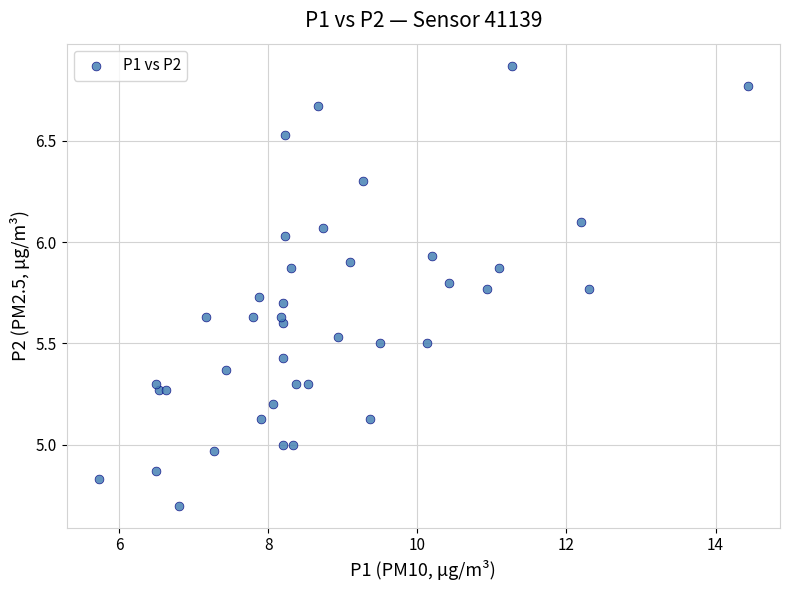

What is the range of Y values (max minus min)?

2.2